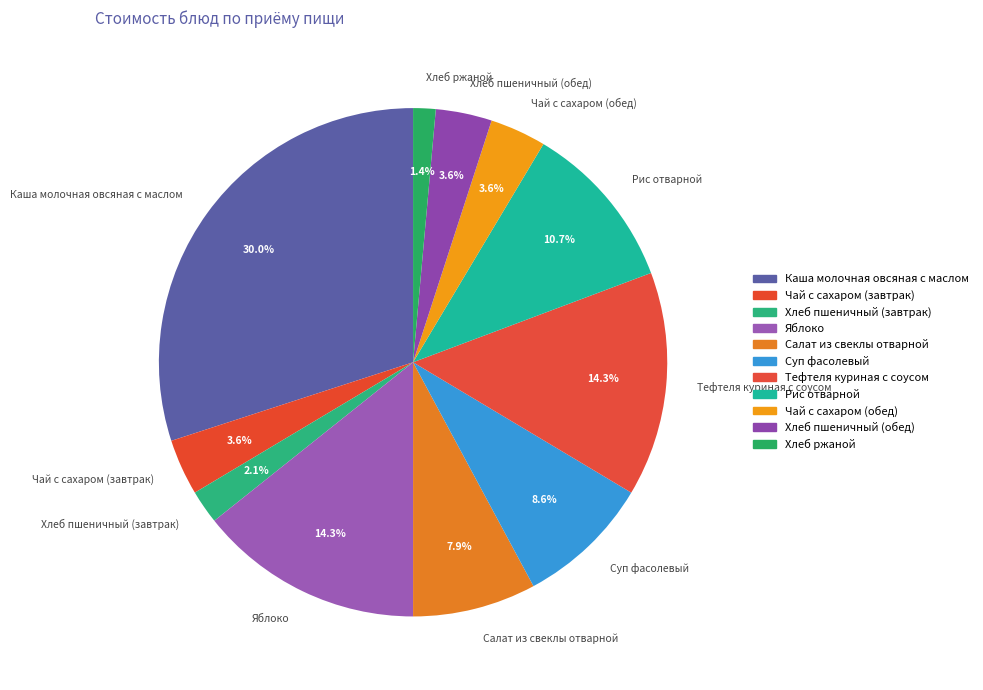

Is the sum of Чай с сахаром (завтрак) and Чай с сахаром (обед) greater than half?

No